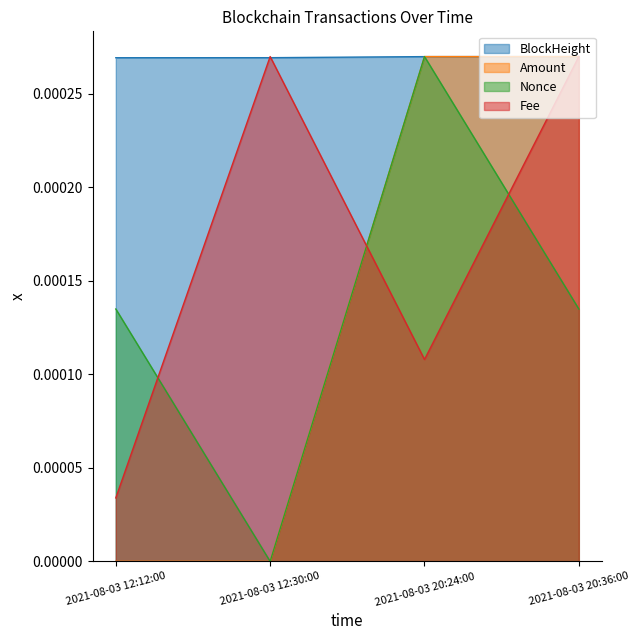

At how many categories does at least one series exceed 0?

4